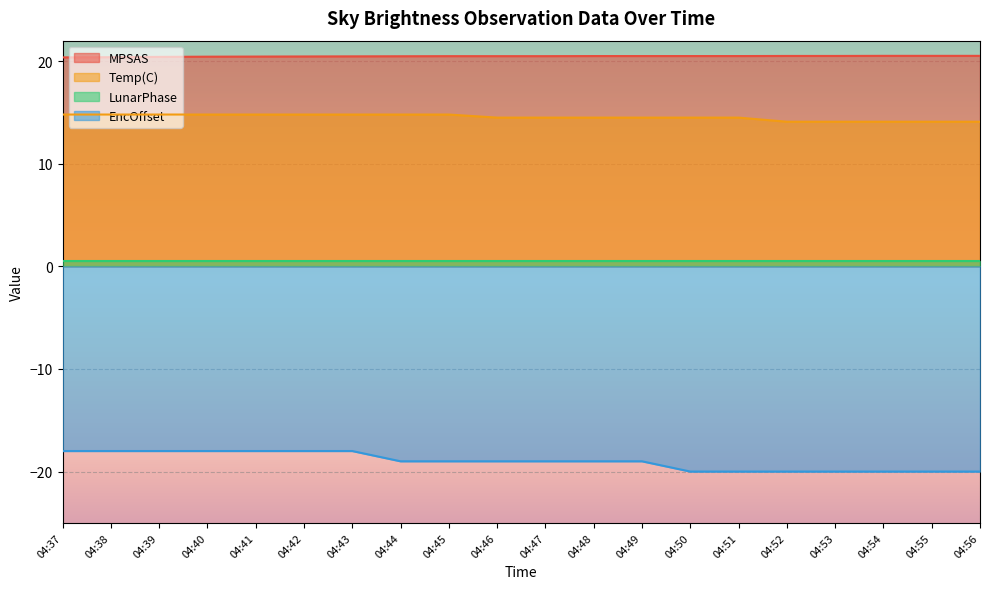

Is the value of MPSAS at 04:44 greater than the value of Temp(C) at 04:40?

Yes